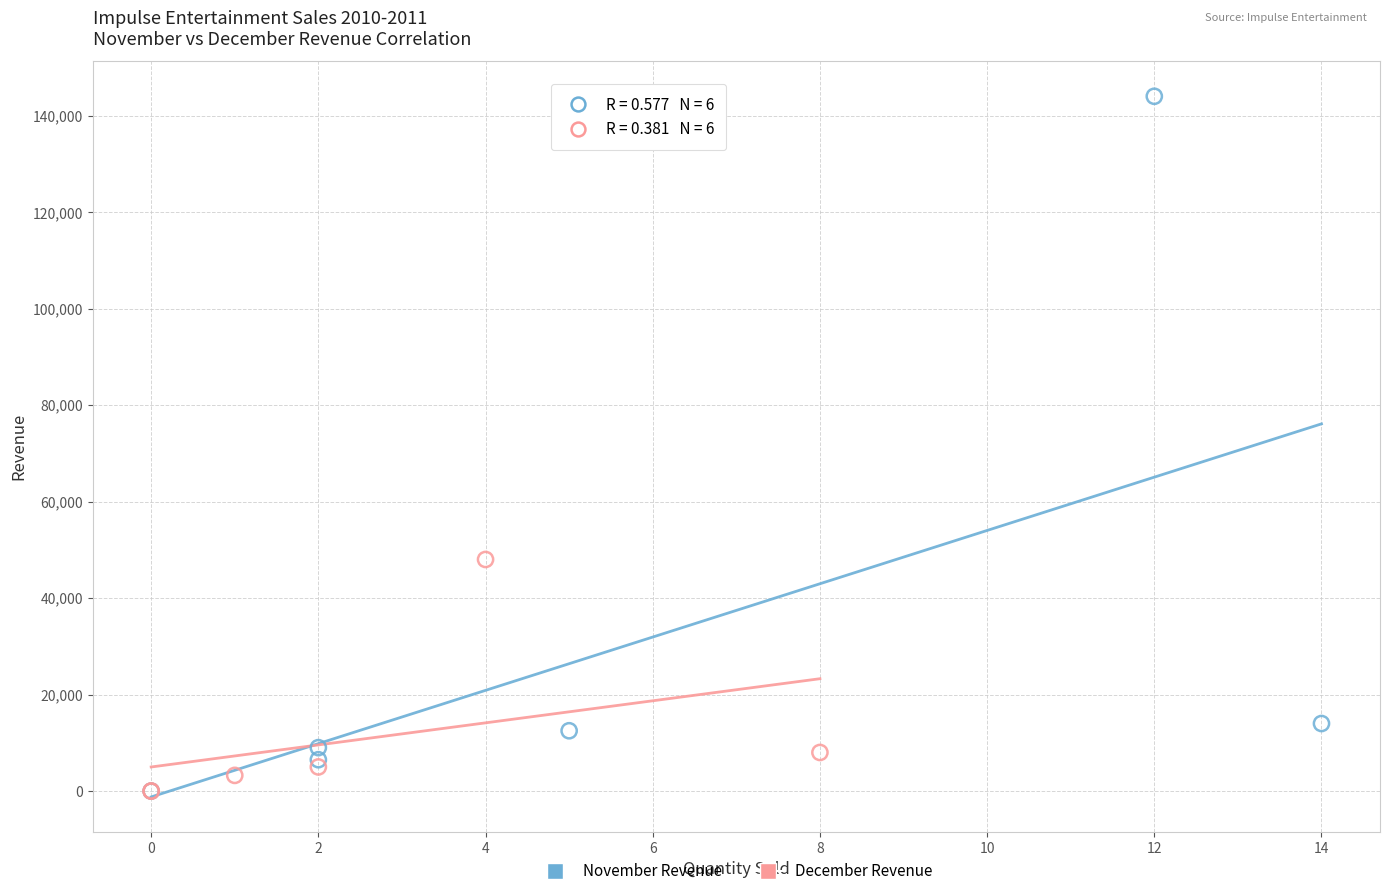

Which series reaches the maximum Y coordinate?

November Revenue